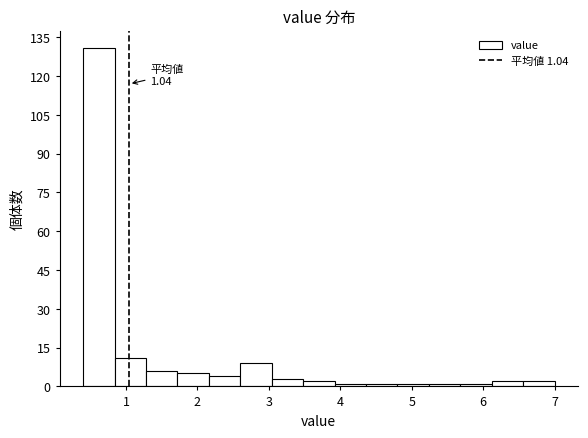

Which range on the x-axis has the tallest bar?

0.40 to 0.84